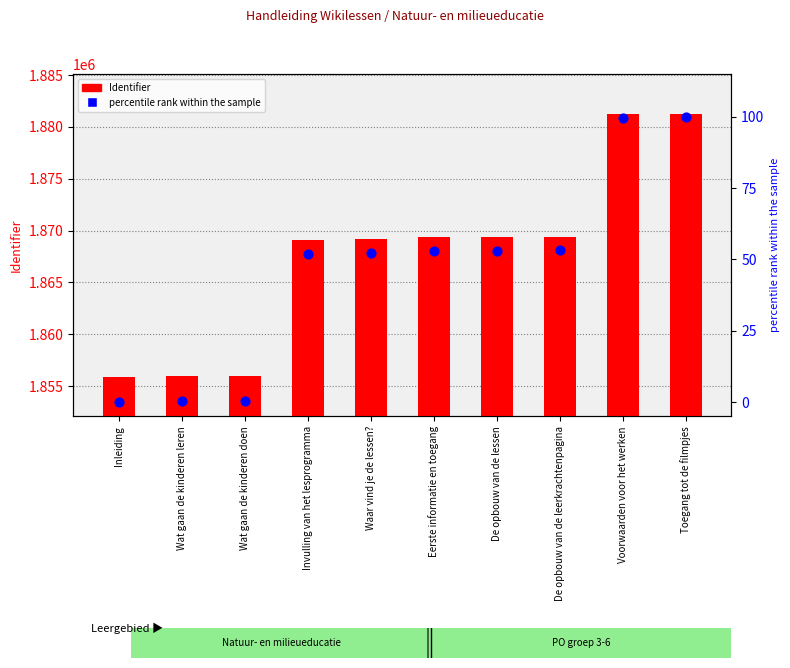

Is the value of Identifier at Toegang tot de filmpjes greater than the value of percentile rank within the sample at Toegang tot de filmpjes?

Yes